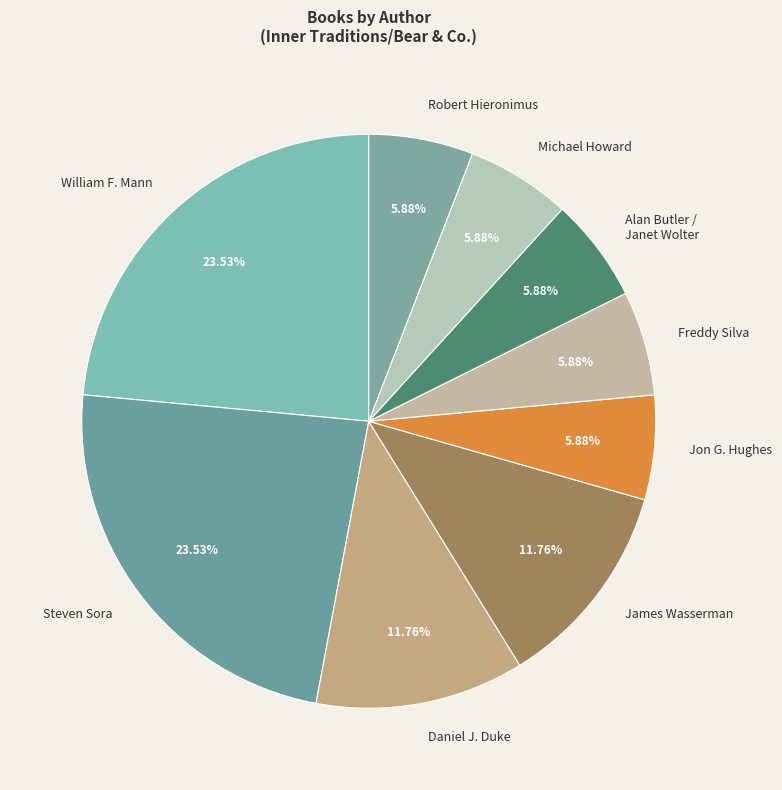

Which has a higher value, Freddy Silva or William F. Mann?

William F. Mann